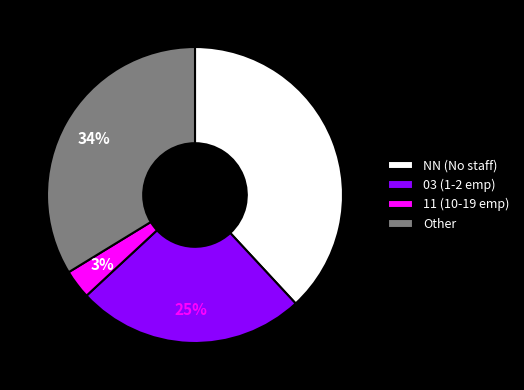

Which has a higher value, Other or 03 (1-2 emp)?

Other